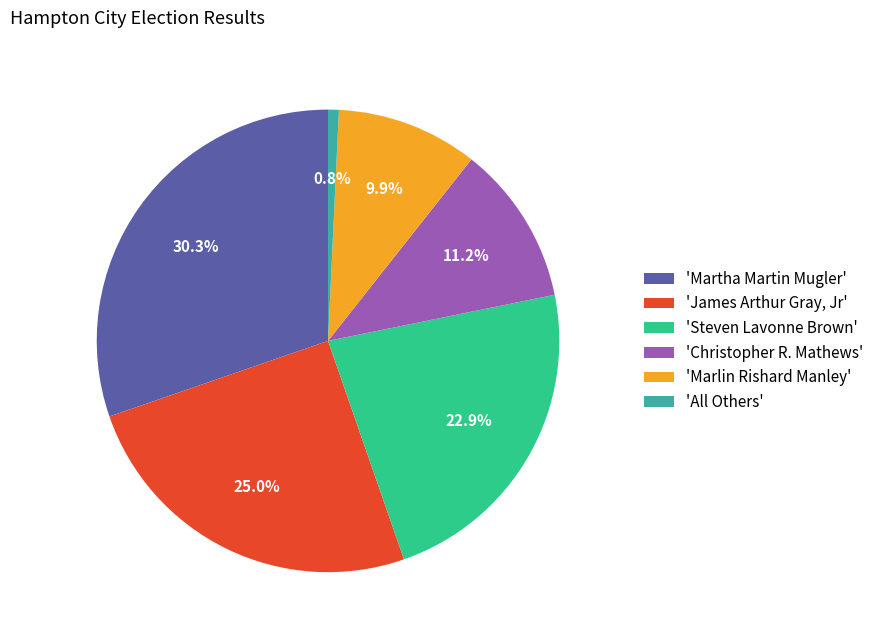

Is the sum of 'Martha Martin Mugler' and 'Marlin Rishard Manley' greater than half?

No